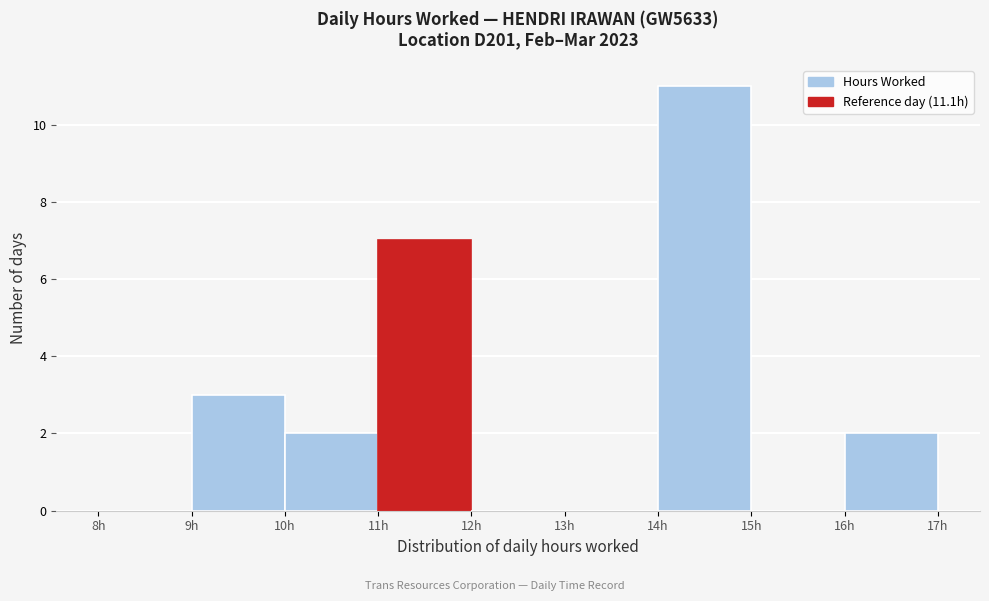

Which range on the x-axis has the tallest bar?

14 to 15